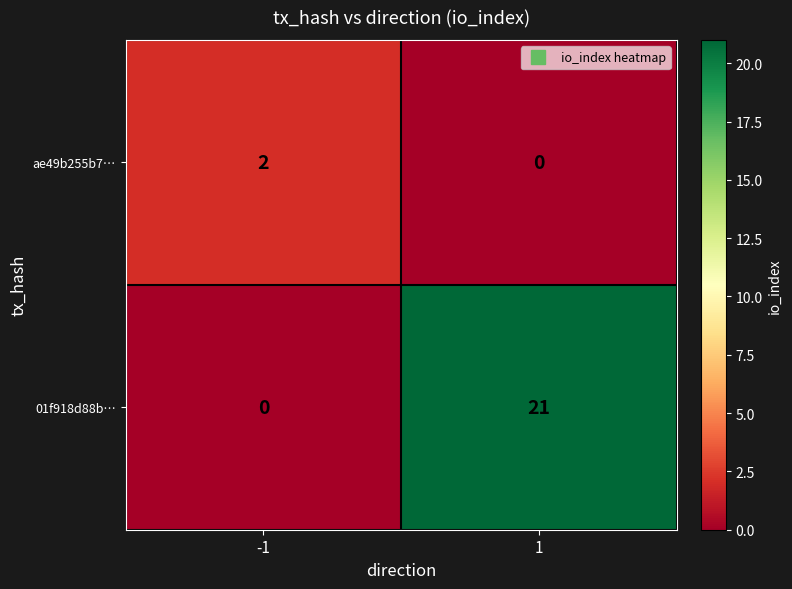

How many data points does each series have?

2